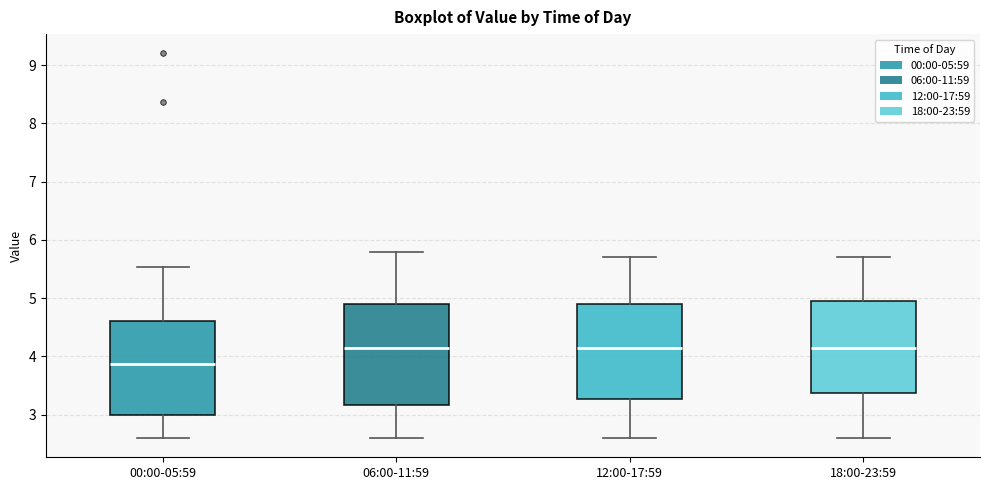

Reading left to right, read every box against the y-axis: the position of its median line, the range the box covers, and the ends of its whiskers. The values are not printed on the chart, so give them approximately, as read against the axis.

00:00-05:59: median 3.9, box 3.0 to 4.6, whiskers 2.6 to 5.5
06:00-11:59: median 4.2, box 3.2 to 4.9, whiskers 2.6 to 5.8
12:00-17:59: median 4.2, box 3.3 to 4.9, whiskers 2.6 to 5.7
18:00-23:59: median 4.2, box 3.4 to 5.0, whiskers 2.6 to 5.7